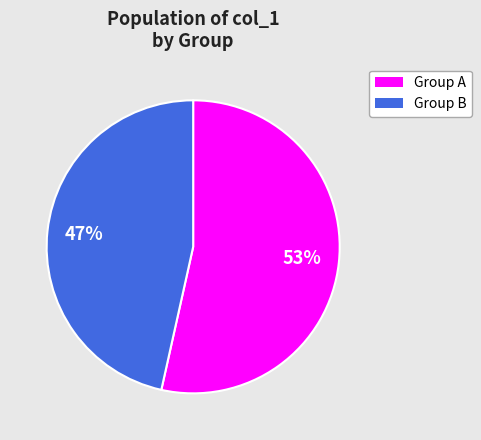

How many segments does this pie chart have?

2